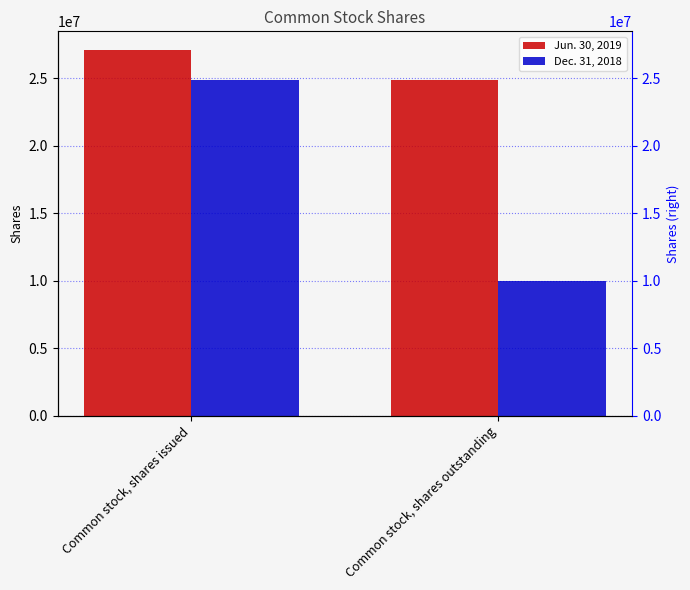

Reading right to left, what are all the values shown in this chart?

Jun. 30, 2019: Common stock, shares outstanding=24835951	Common stock, shares issued=27117946
Dec. 31, 2018: Common stock, shares outstanding=10000000	Common stock, shares issued=24835951